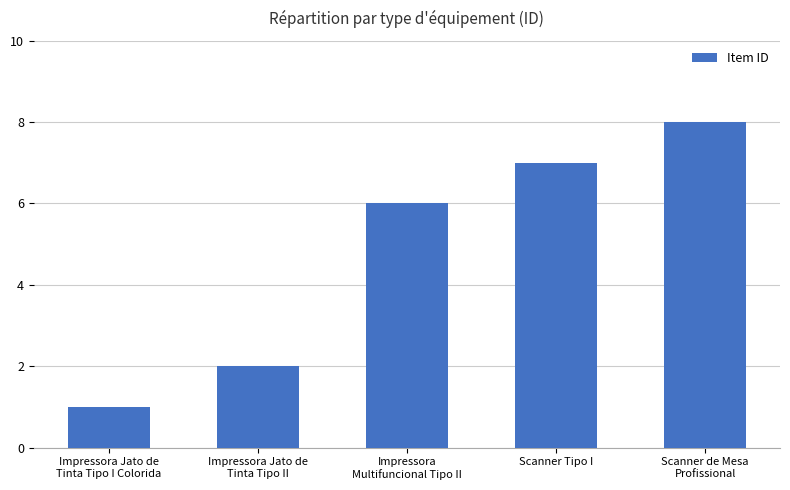

What is the sum of all values?

24